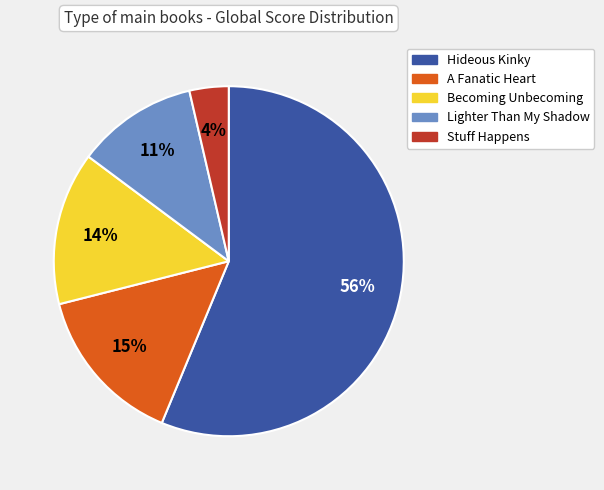

True or false: A Fanatic Heart accounts for 15% of the total.

True